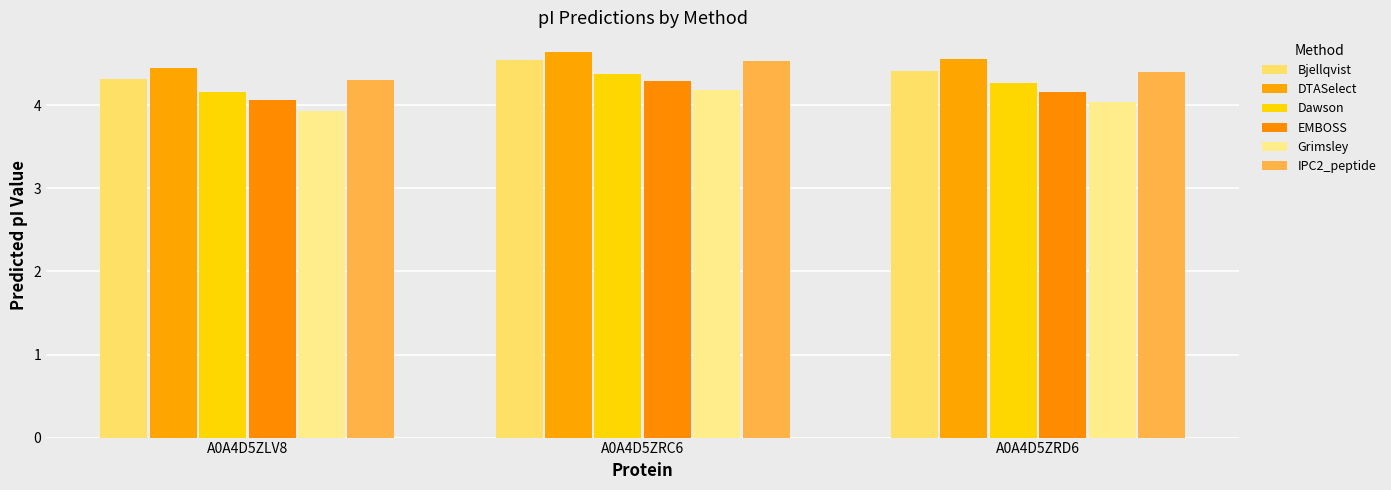

Which series has the largest total across all categories?

DTASelect